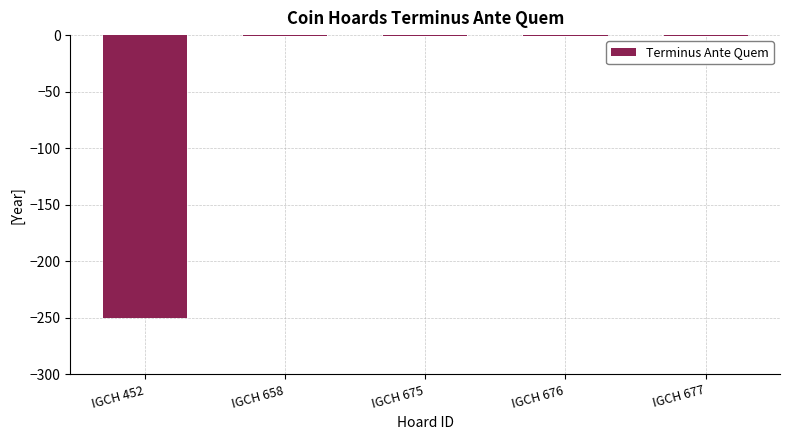

Which category has the lowest value across all series?

IGCH 452